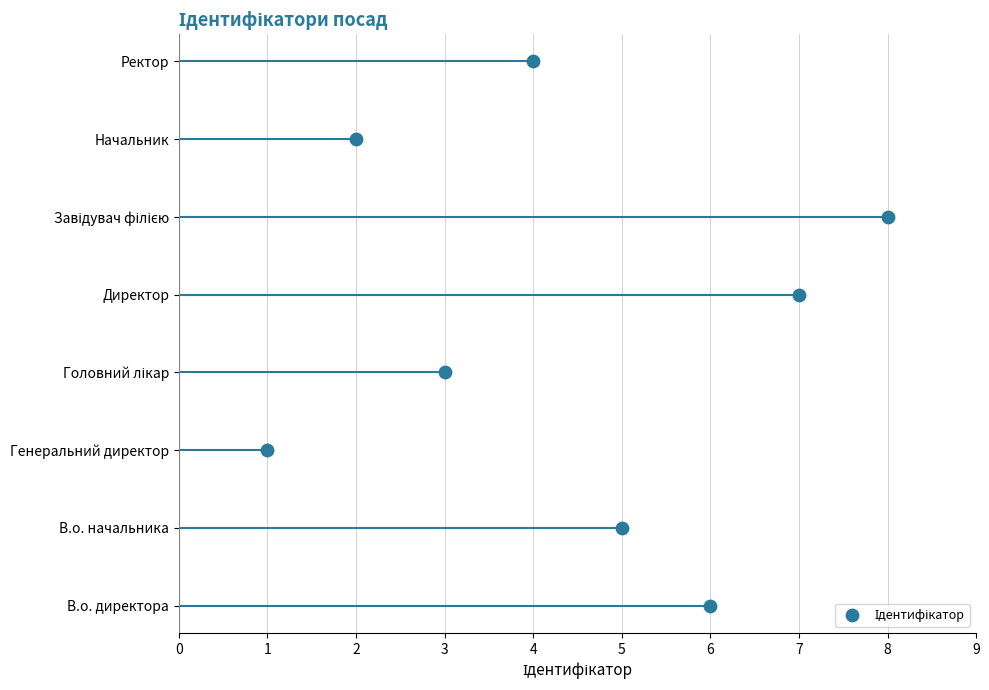

What is the change in value from 7 to 4?

+3